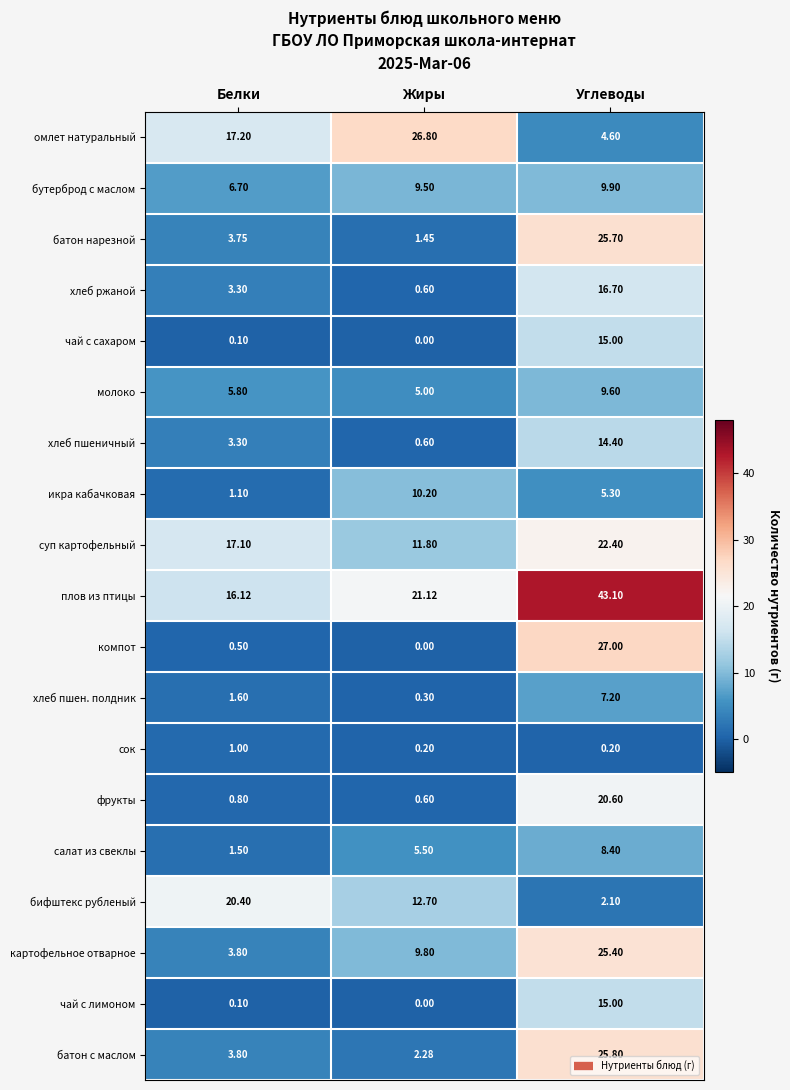

At which category does the chart reach its peak across all series?

Углеводы